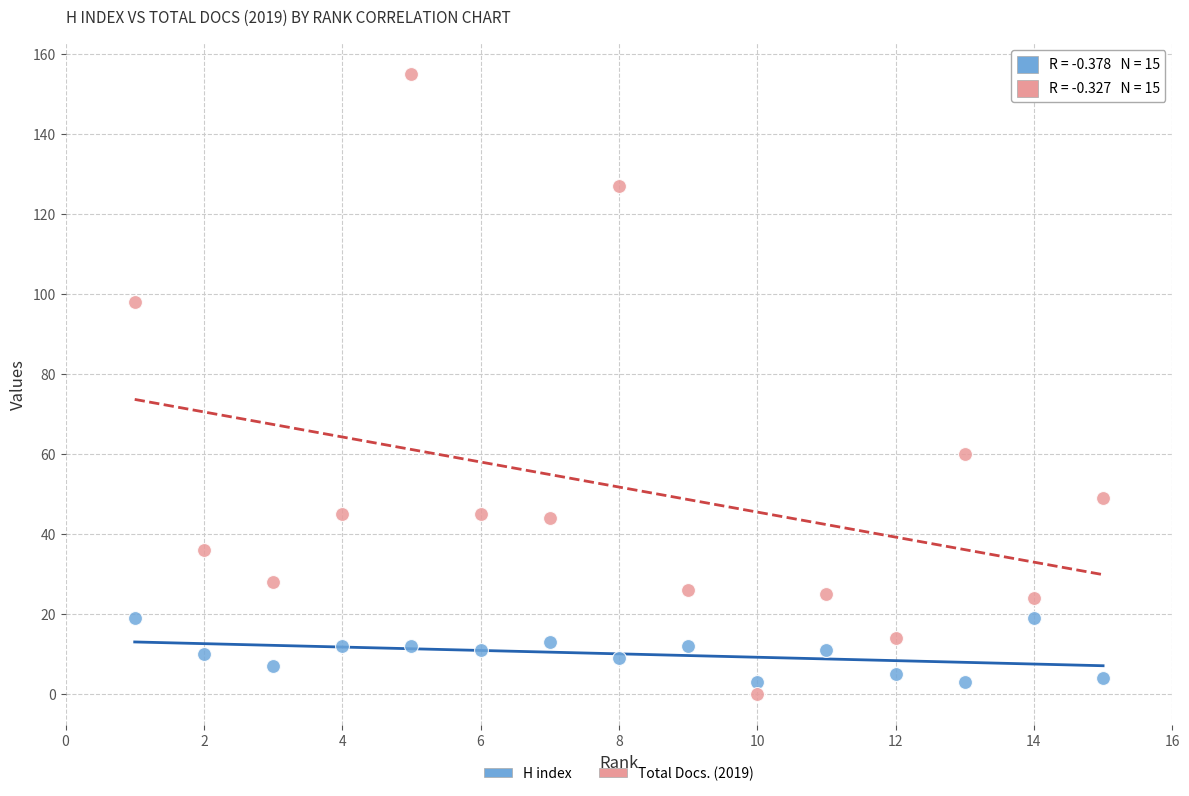

Which series reaches the maximum Y coordinate?

Total Docs. (2019)